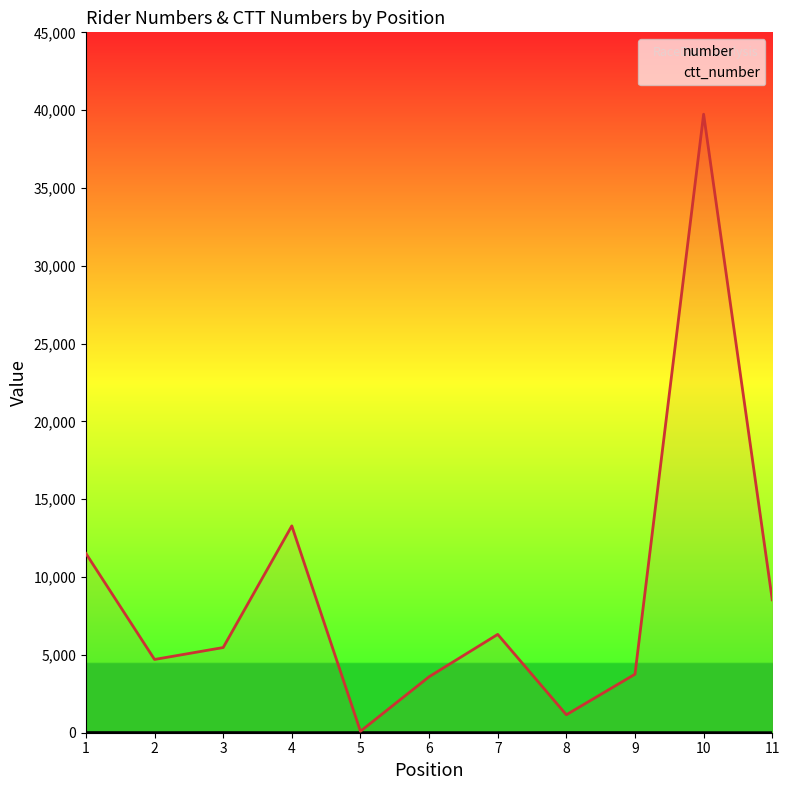

At which category does the chart reach its minimum across all series?

11